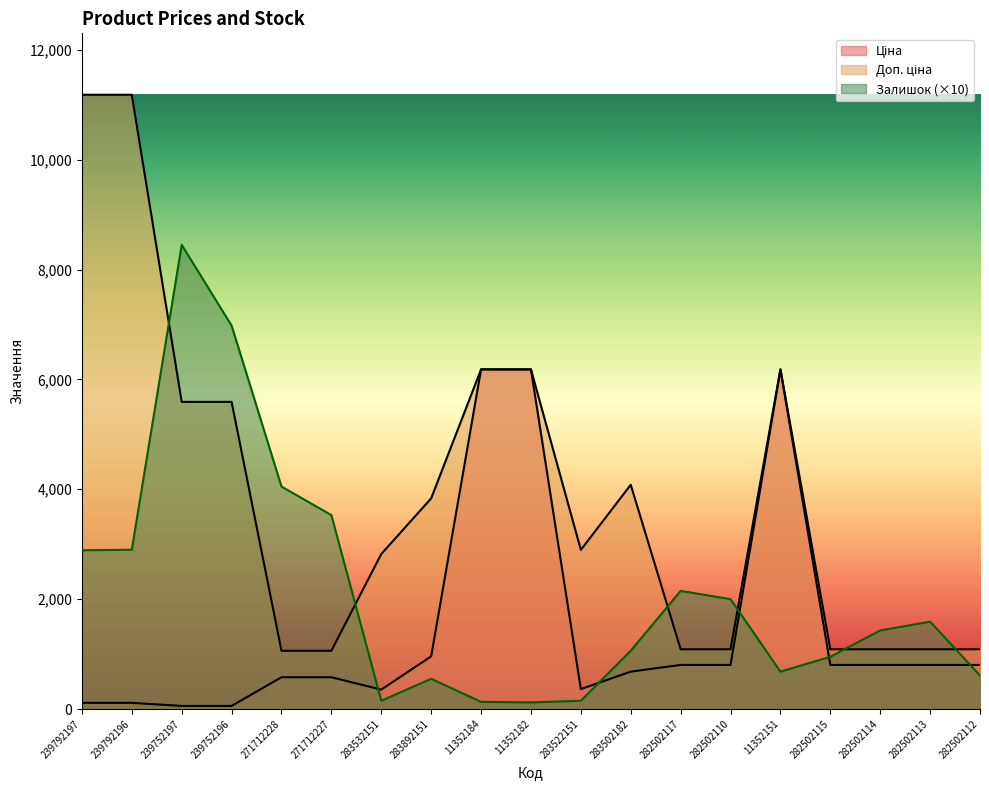

Where is the first local maximum for Ціна?

11352151